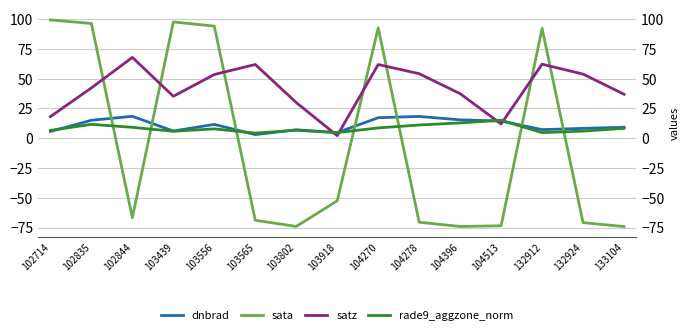

Reading left to right, what are all the values shown in this chart?

dnbrad: 5.6	15.1	18.4	6.0	11.6	3.0	7.1	4.7	17.2	18.3	15.4	14.4	7.2	8.2	9.2
sata: 99.3	96.3	-66.8	97.6	94.1	-68.9	-74.1	-52.5	92.6	-70.5	-74.1	-73.5	92.2	-70.9	-74.2
satz: 18.1	42.2	67.8	35.2	53.5	61.9	29.9	2.2	61.8	54.2	37.4	12.0	62.1	53.8	36.9
rade9_aggzone_norm: 6.6	11.6	9.1	5.8	7.8	4.3	6.7	4.7	8.6	11.1	12.8	15.0	4.7	5.9	8.3